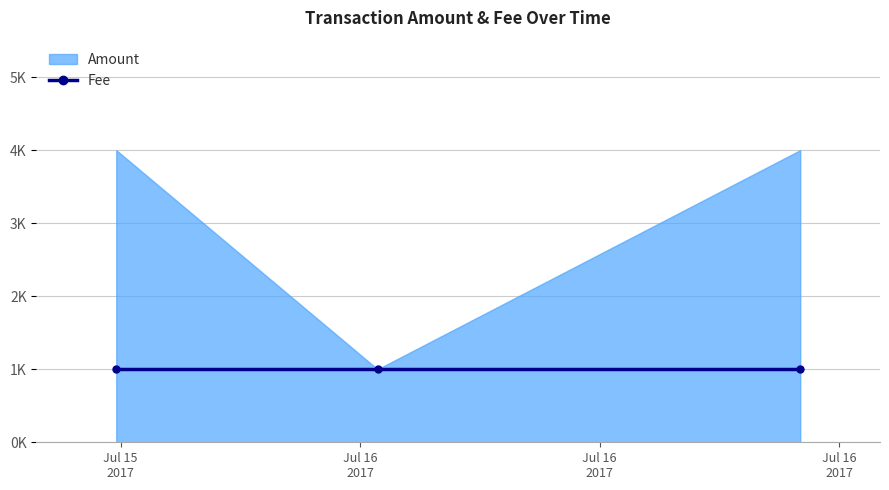

What is the greatest value displayed?

4